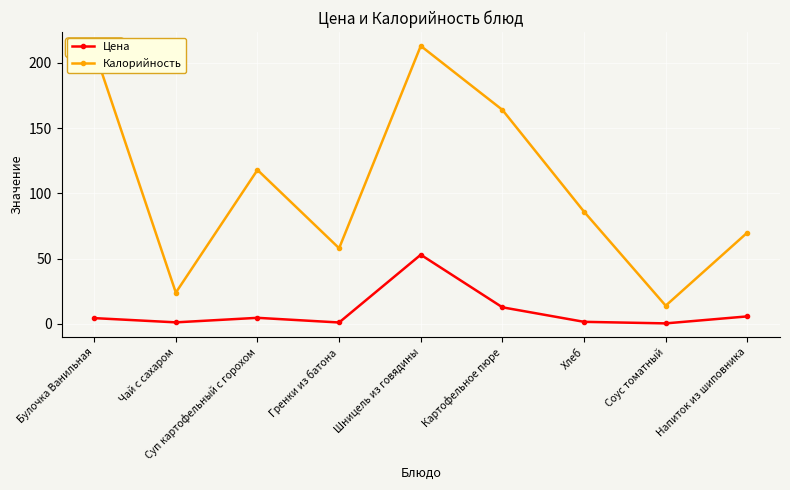

Which series changed the most between Шницель из говядины and Хлеб?

Калорийность